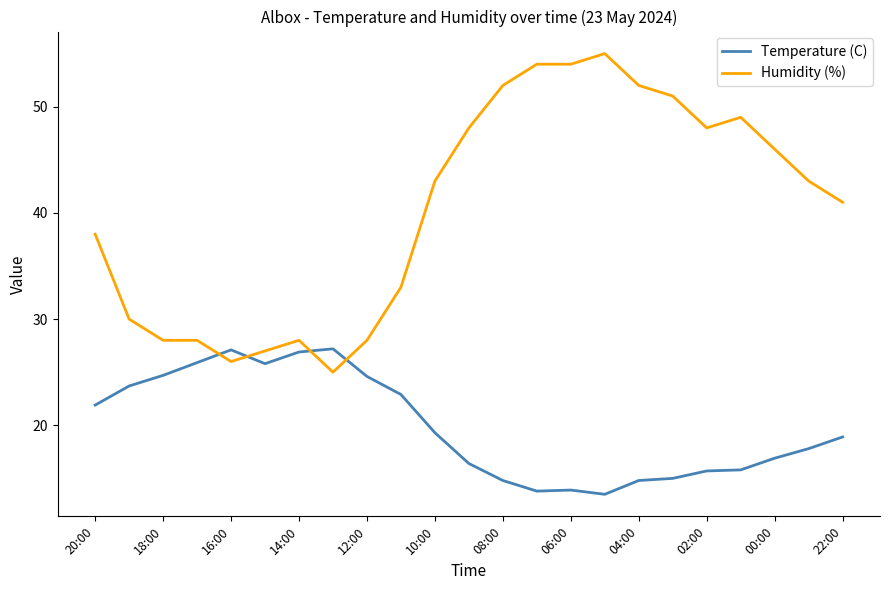

List the series in order of their peak value, lowest first.

Temperature (C), Humidity (%)